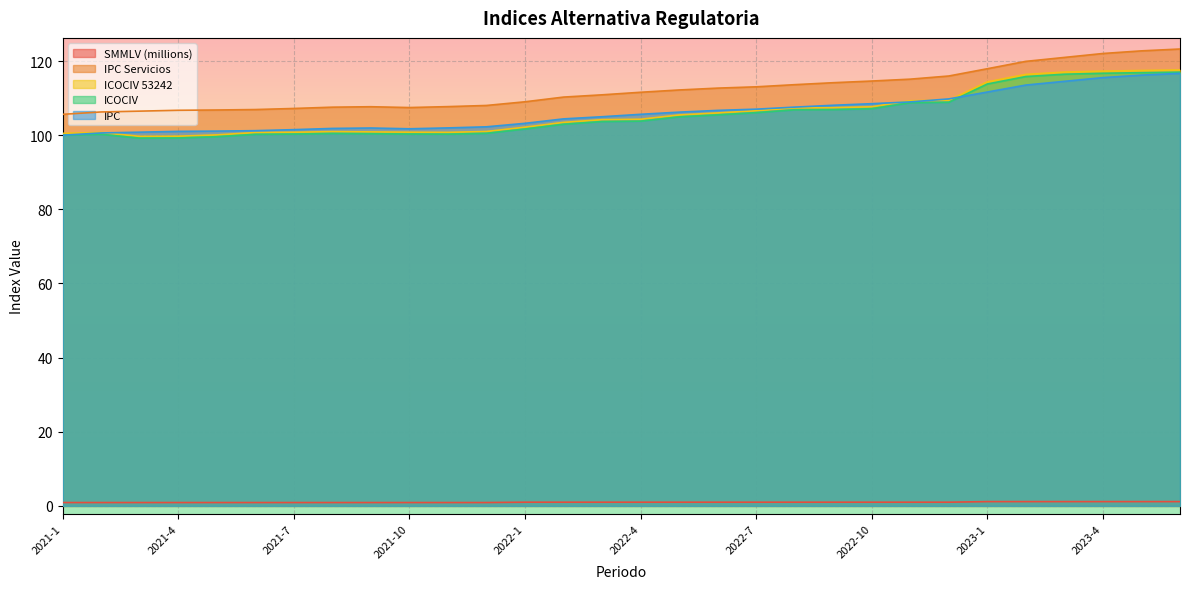

Between 2022-12 and 2021-4, which is larger?

2022-12